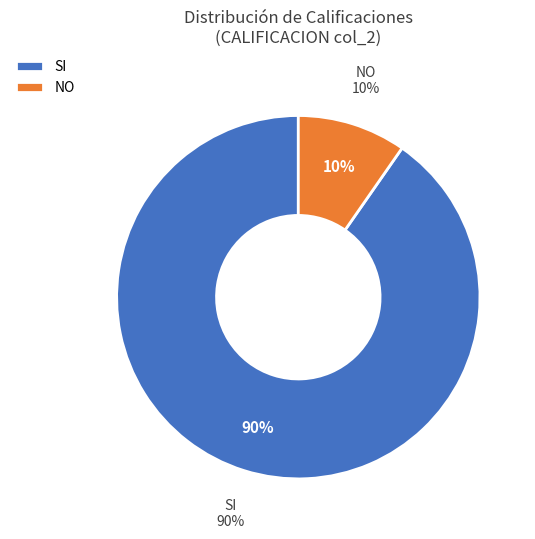

Does NO account for over 50% of the chart?

No